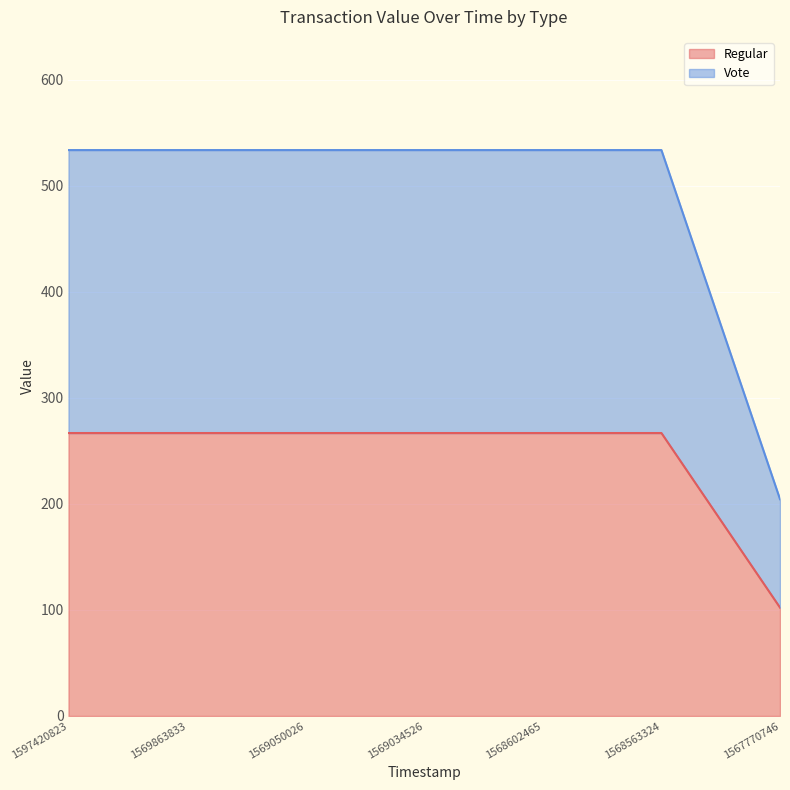

How many data points does each series have?

7